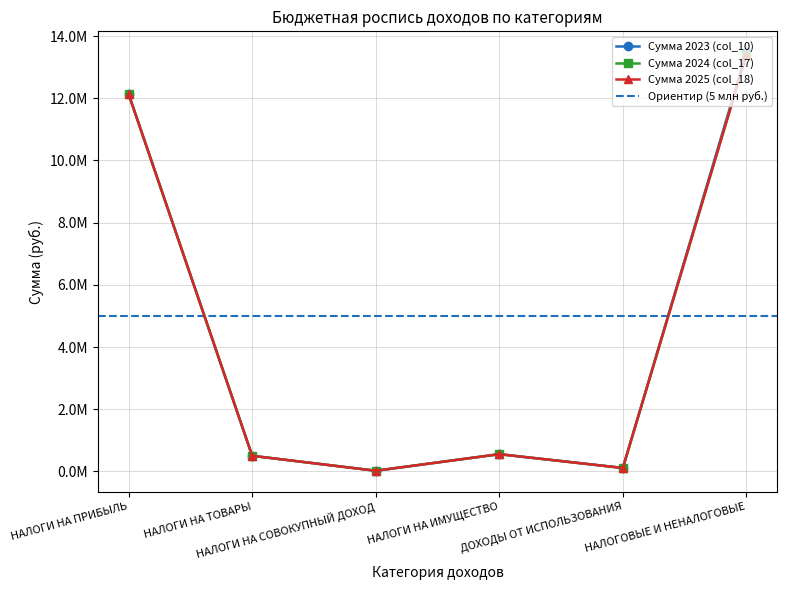

True or false: Сумма 2023 (col_10) has a value of 247459 at НАЛОГИ НА ИМУЩЕСТВО.

False